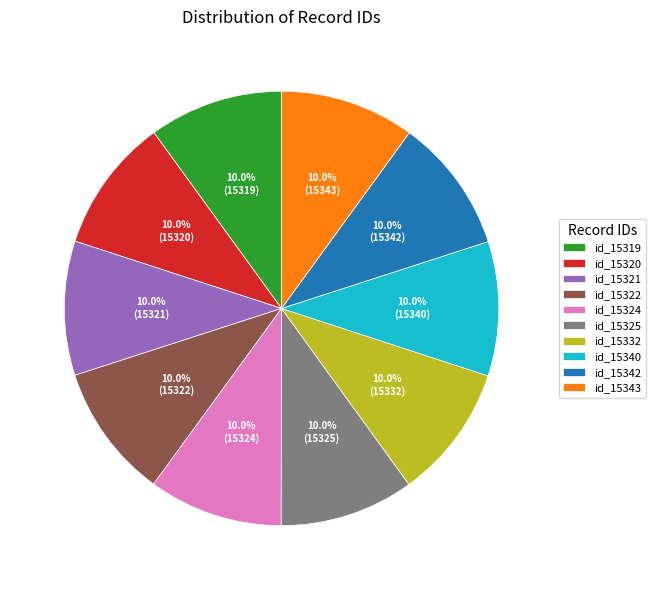

Is there a majority slice in this chart?

No